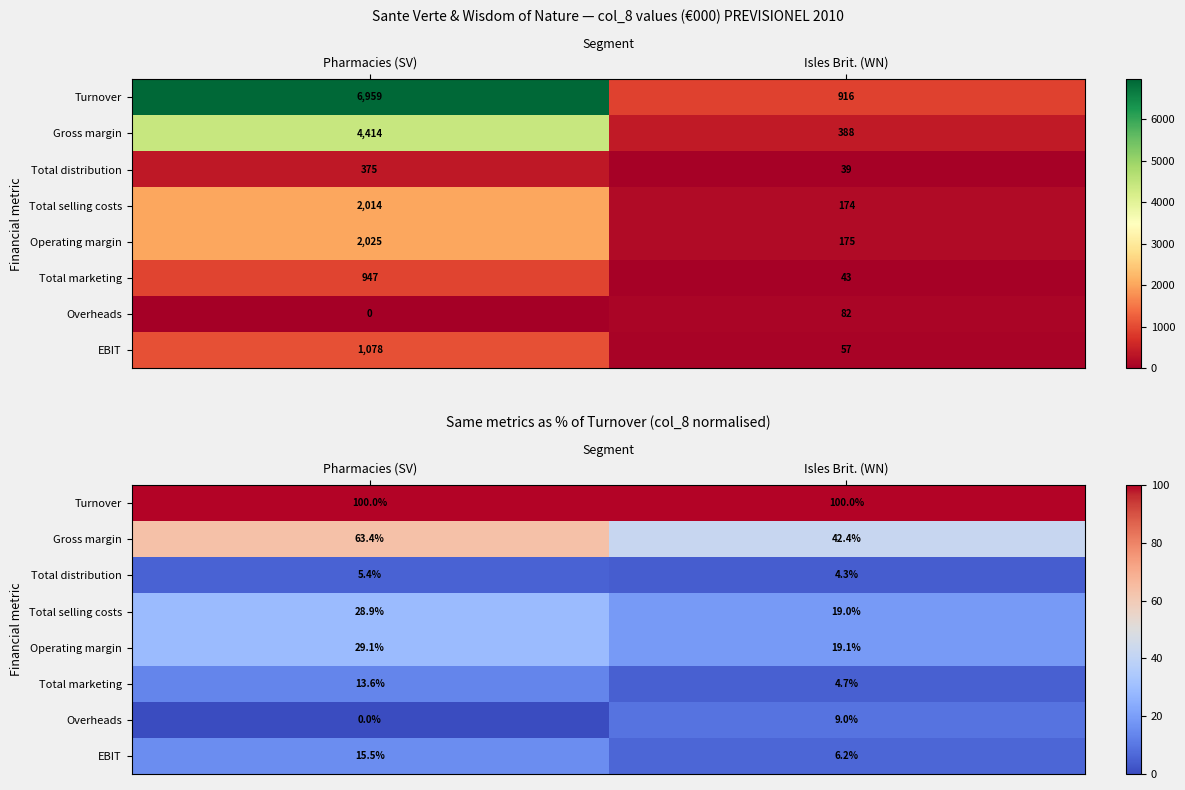

Which has a higher value, Pharmacies (SV) or Isles Brit. (WN)?

Pharmacies (SV)